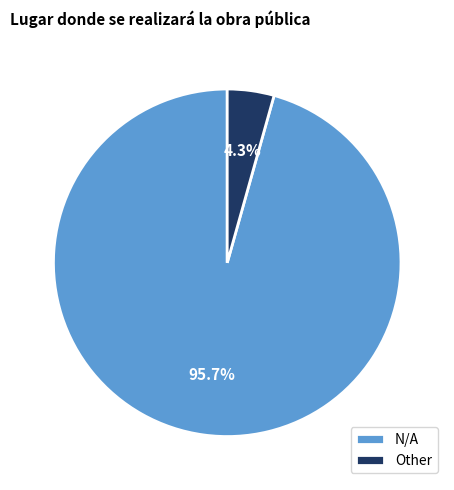

Does Other account for over 50% of the chart?

No